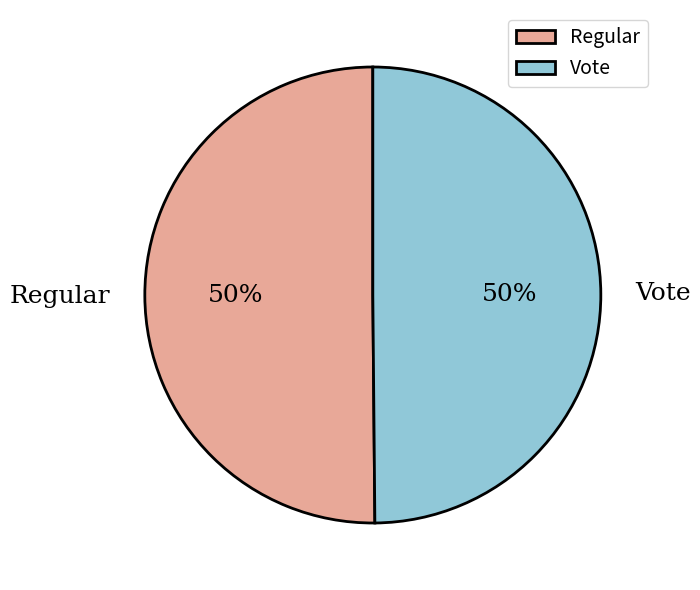

How many slices are in this pie chart?

2